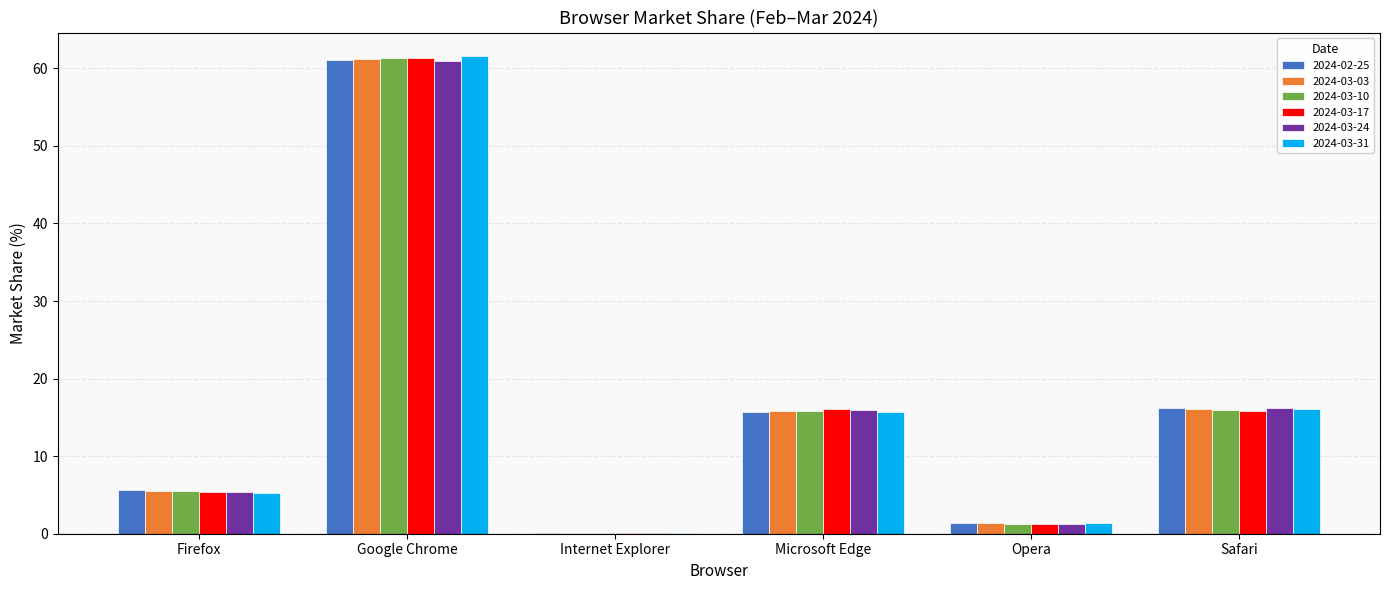

Where does the 2024-03-31 series first go above 15?

Google Chrome